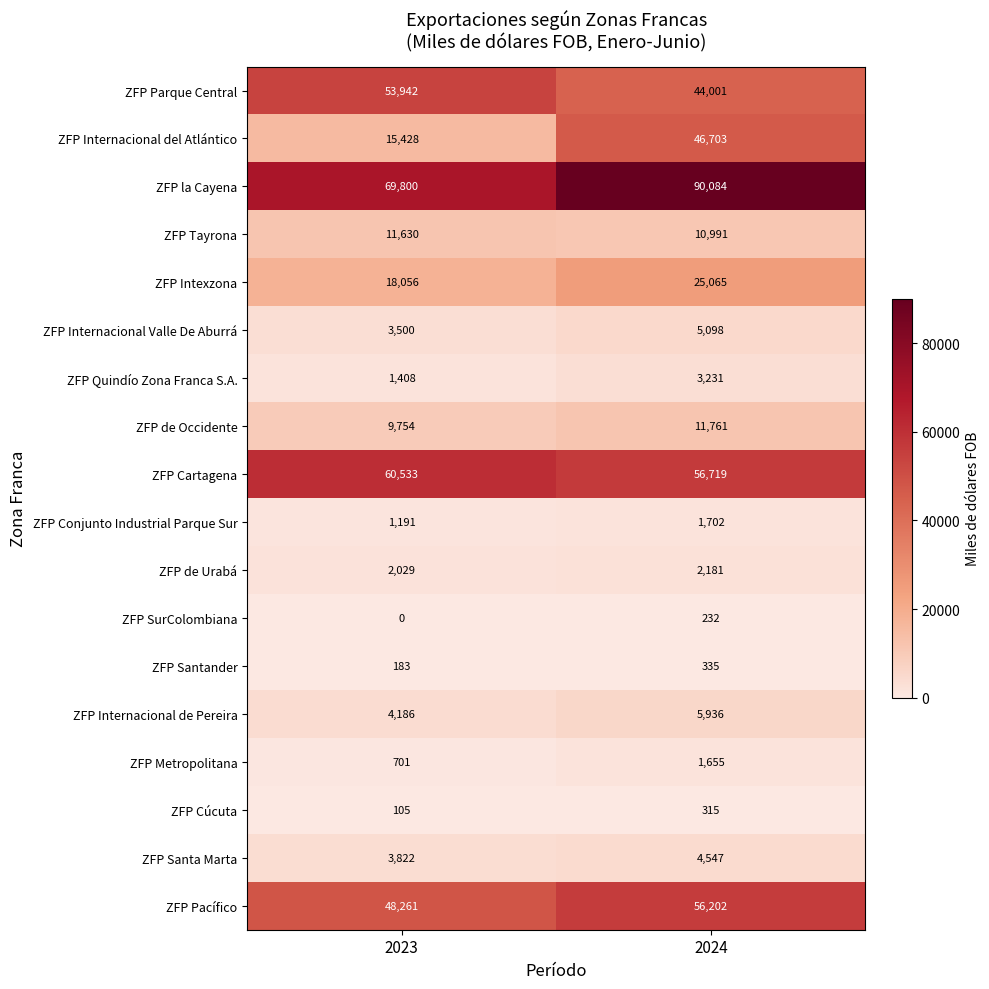

What is the average value of the ZFP Quindío Zona Franca S.A. series?

2320